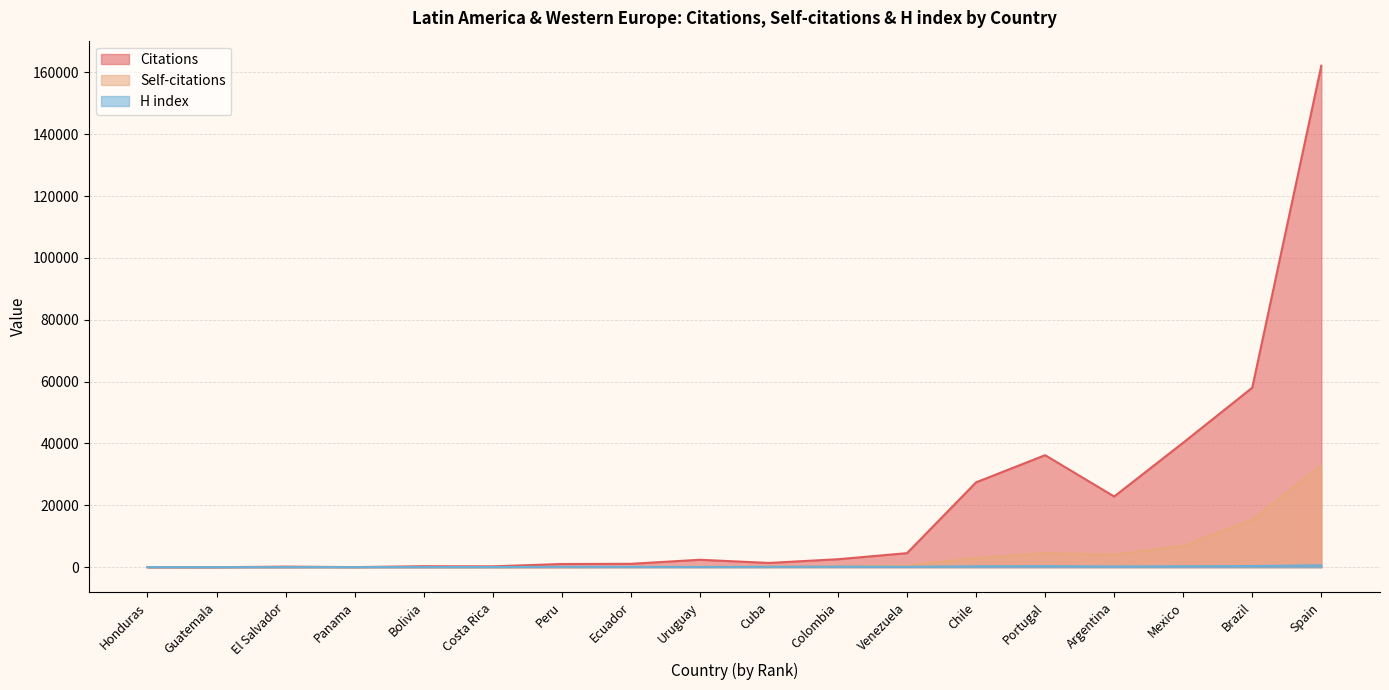

The value of Citations at Guatemala is -64617. True or false?

False